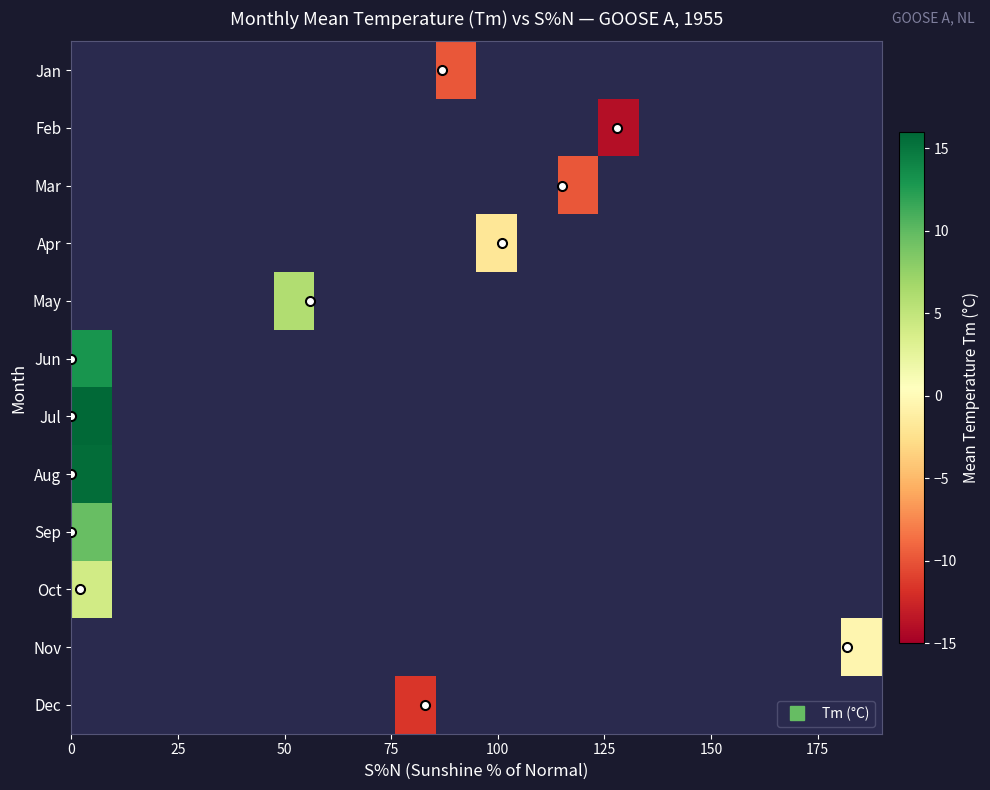

How many distinct data groups are displayed?

12